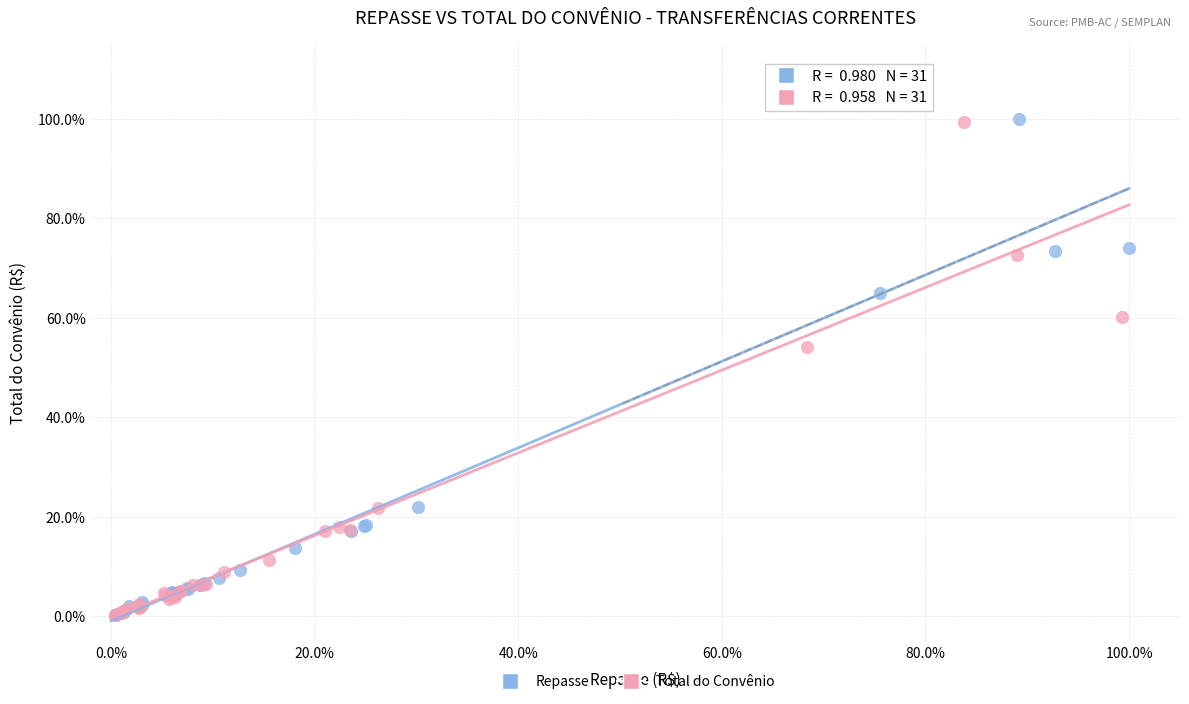

Which series has the widest spread of Y values?

Repasse